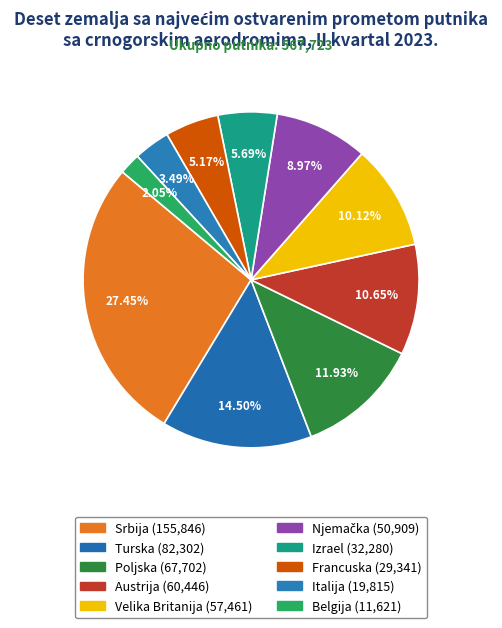

What percentage is the Austrija slice, to the nearest percent?

11%